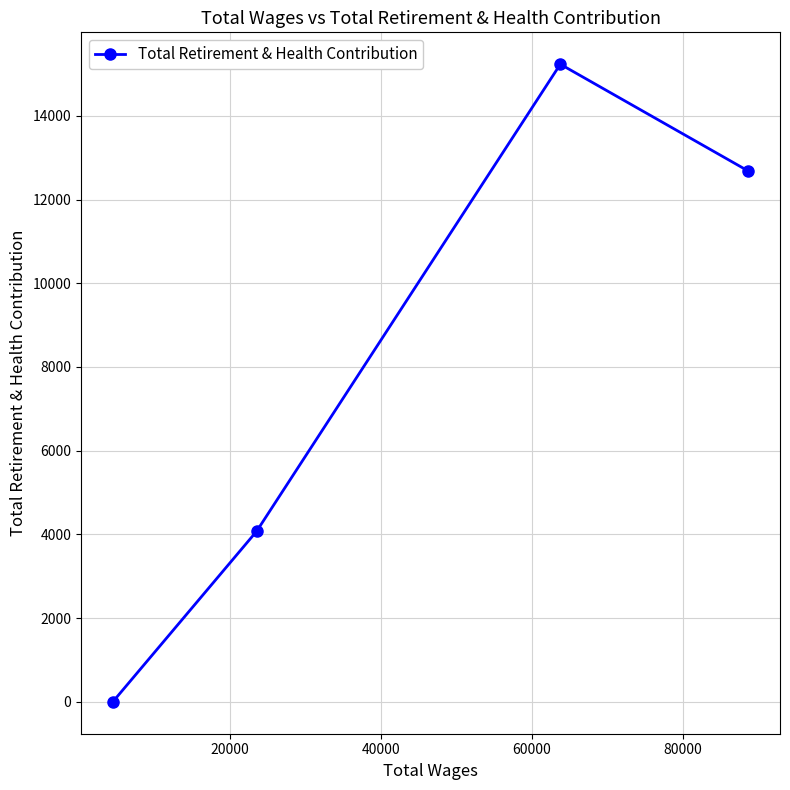

What is the difference between the maximum and minimum values?

15232